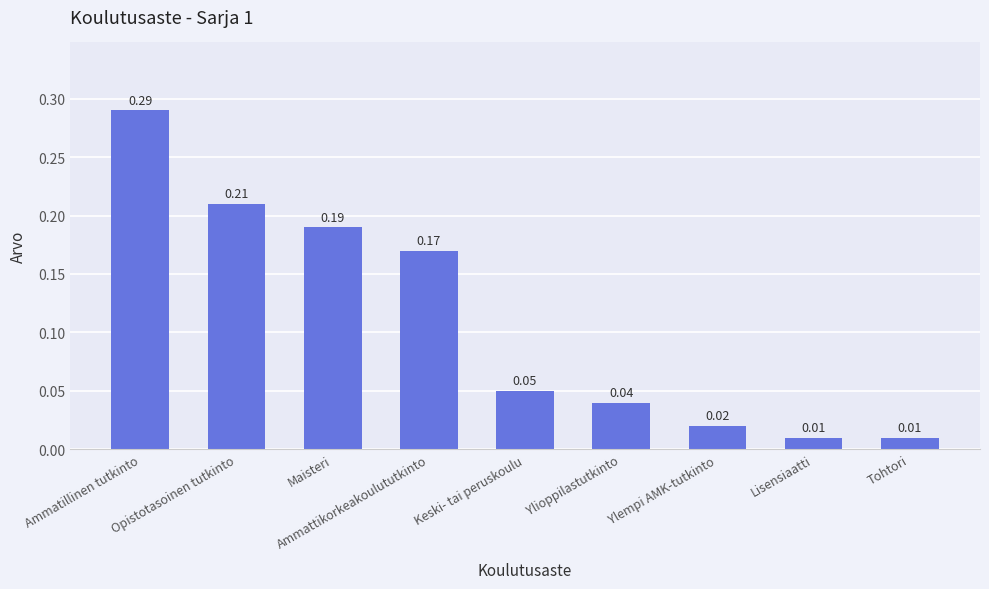

At which category does the chart reach its peak across all series?

Ammatillinen tutkinto